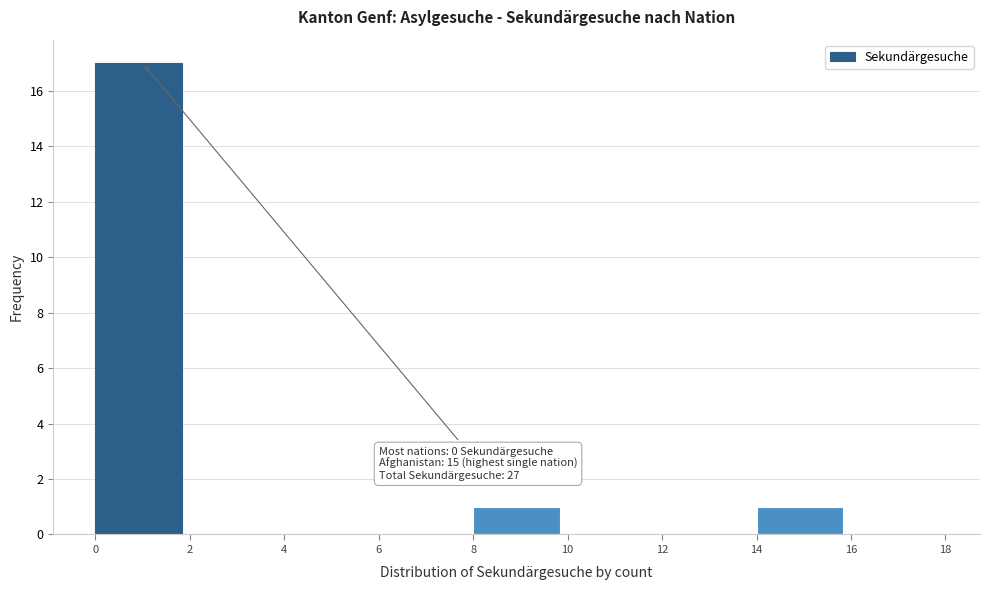

Which range on the x-axis has the tallest bar?

0 to 2